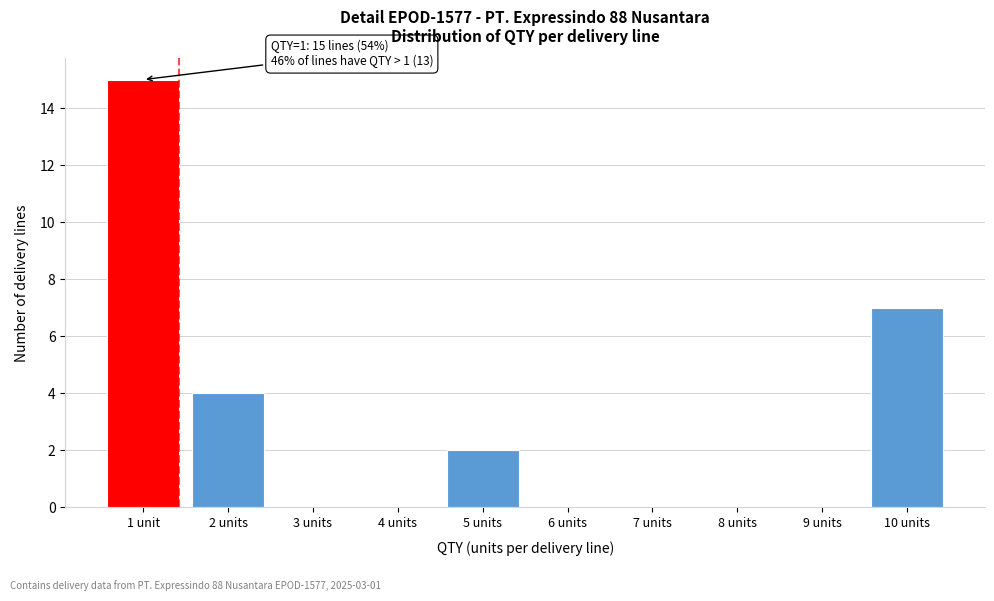

Reading right to left, transcribe all the data shown in this chart.

10 units=7	9 units=0	8 units=0	7 units=0	6 units=0	5 units=2	4 units=0	3 units=0	2 units=4	1 unit=15